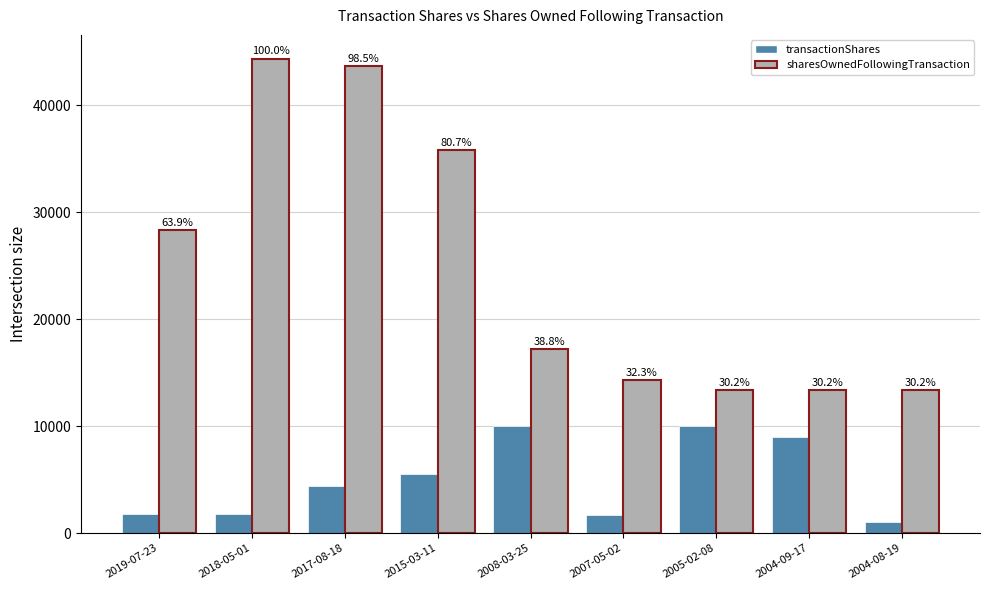

Are the bars grouped side by side (vs. stacked)?

Yes